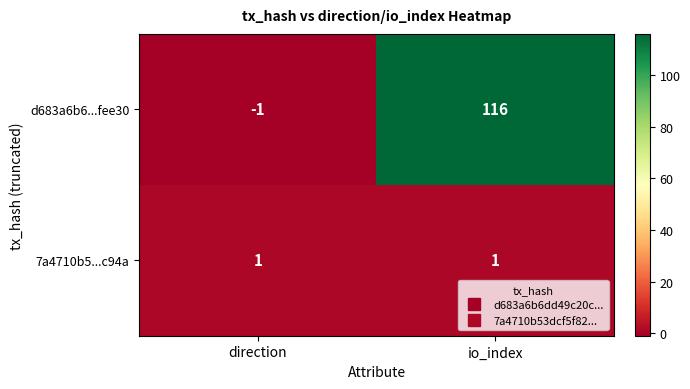

Which series has the largest total across all categories?

d683a6b6...fee30